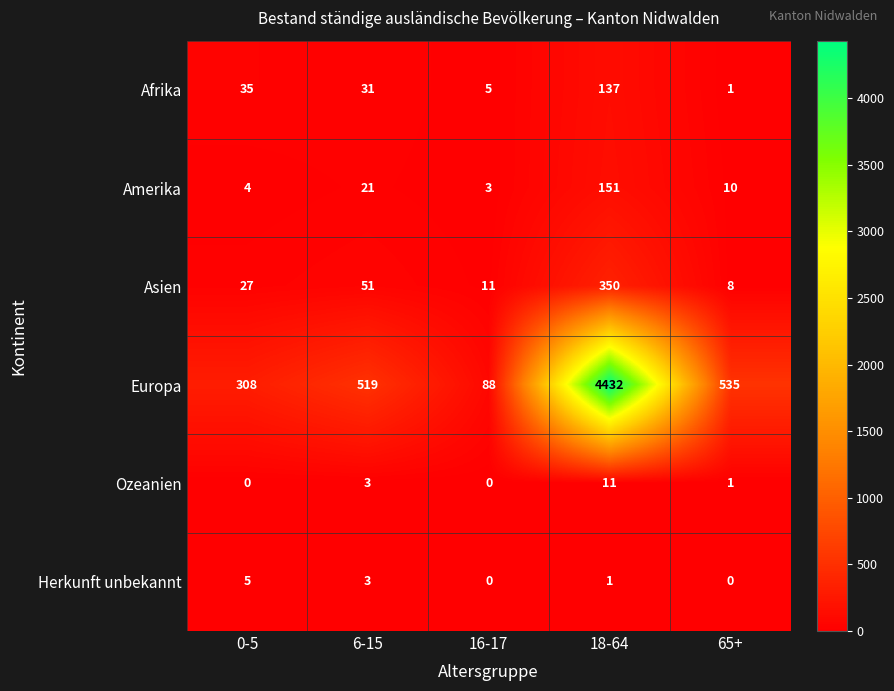

The value of Ozeanien at 18-64 is 11. True or false?

True